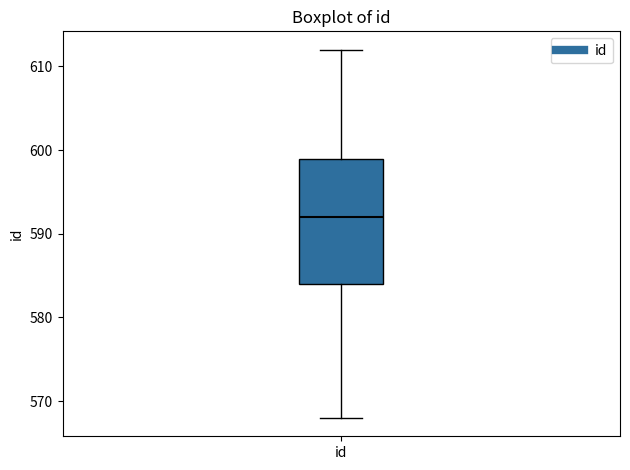

Where does the upper whisker of the box for id end on the y-axis? The values are not printed on the chart, so give them approximately, as read against the axis.

612